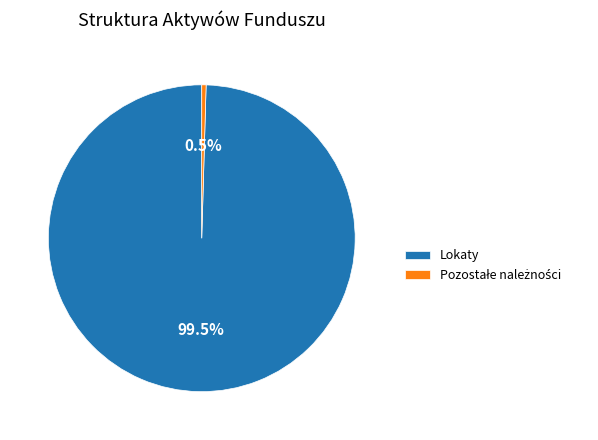

What portion of the pie excludes Lokaty?

0.5%